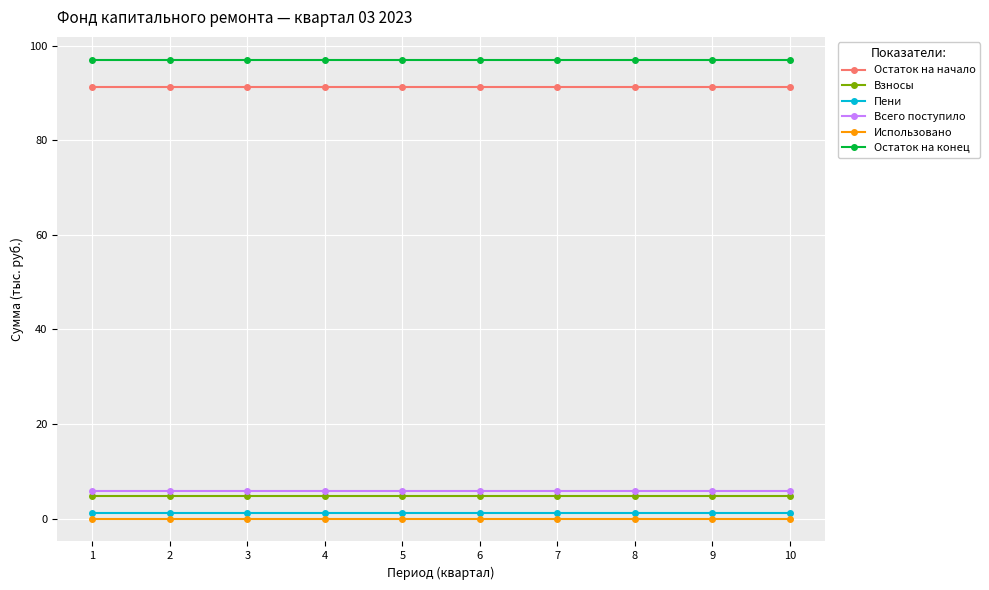

What is the highest value of the Остаток на конец series?

97.0